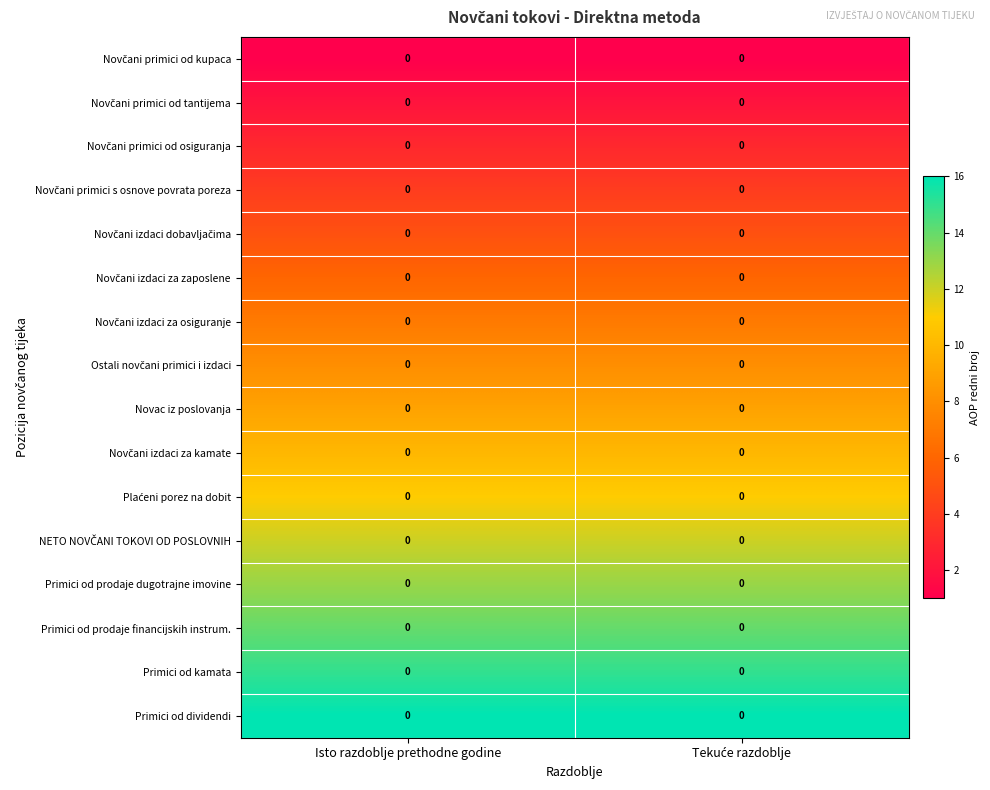

How many data points does each series have?

2